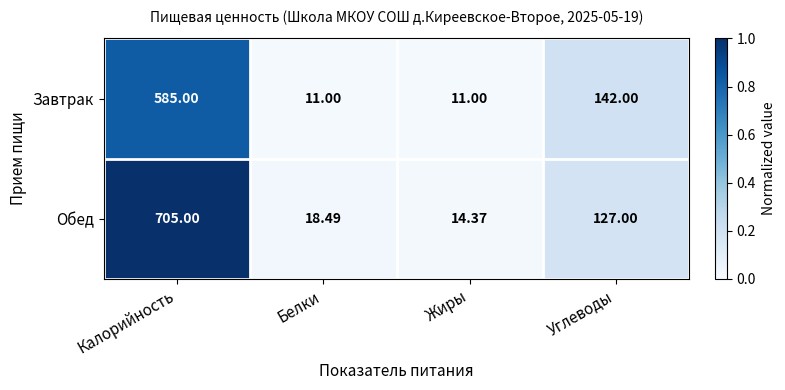

At which label is Завтрак closest to 298?

Углеводы